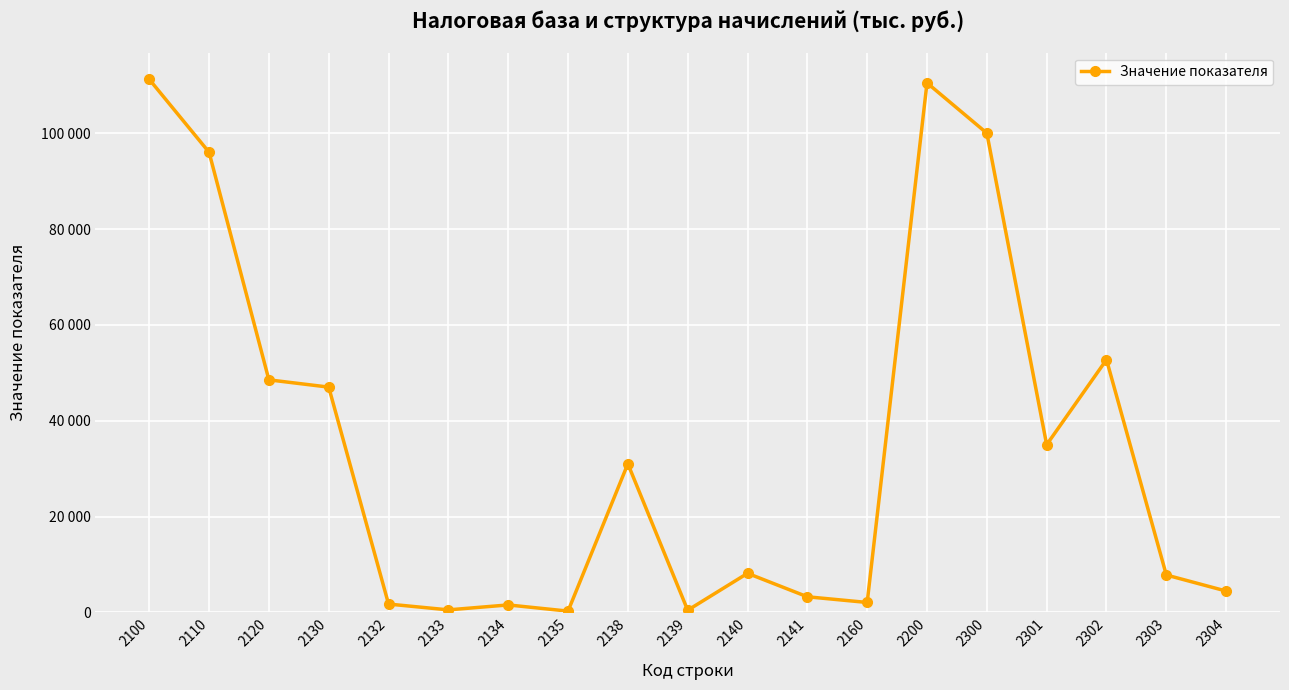

Is this an area chart (filled region under the line)?

No